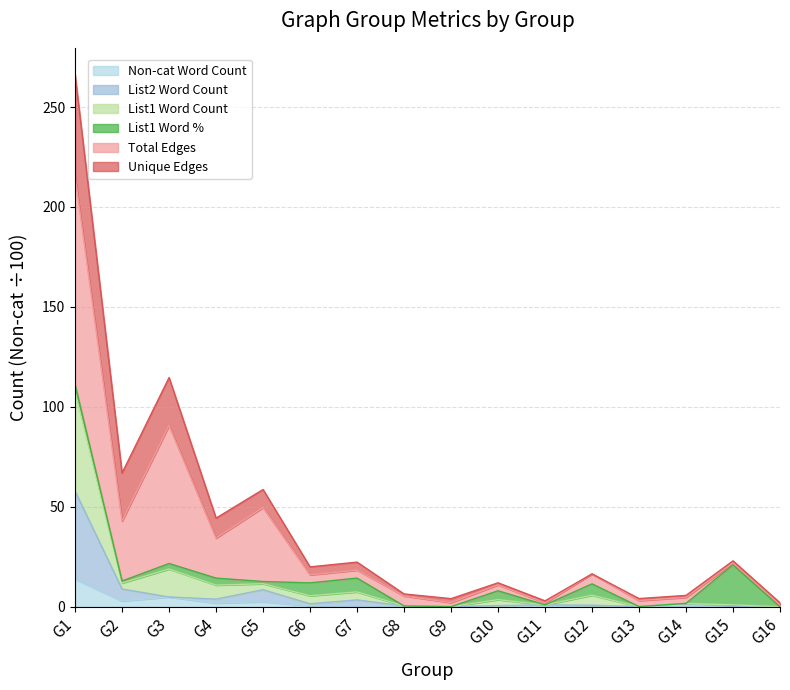

Where does the List2 Word Count series first go above 1?

G1